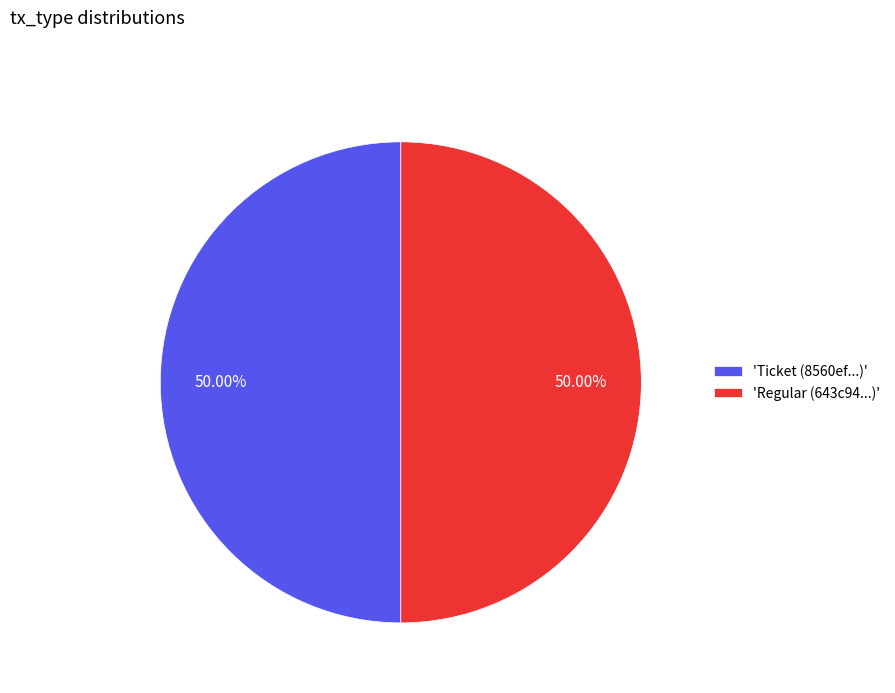

How many segments does this pie chart have?

2